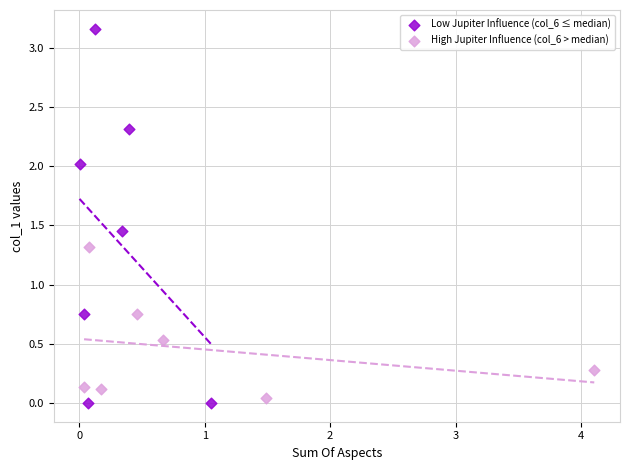

What are all the series names shown in the legend?

Low Jupiter Influence (col_6 ≤ median), High Jupiter Influence (col_6 > median)